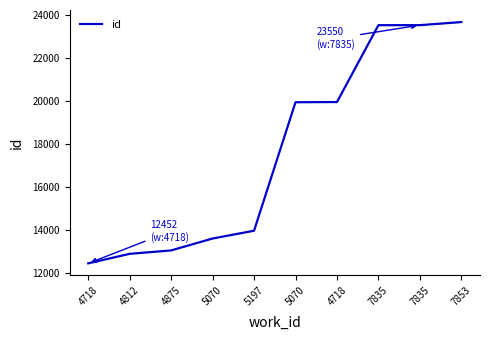

What is the label of the 6th point from the left?

5070